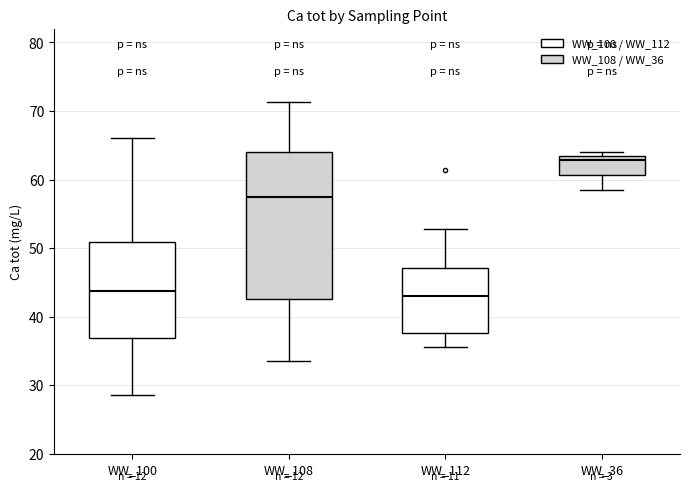

Reading left to right, transcribe this box plot: for each box, give where its median line is, the range the box spans, and where its two whiskers end, as read against the y-axis. The values are not printed on the chart, so give them approximately, as read against the axis.

WW_100: median 44, box 37 to 51, whiskers 29 to 66
WW_108: median 57, box 43 to 64, whiskers 34 to 71
WW_112: median 43, box 38 to 47, whiskers 36 to 53
WW_36: median 63 (just below the box's upper edge), box 61 to 63, whiskers 58 to 64